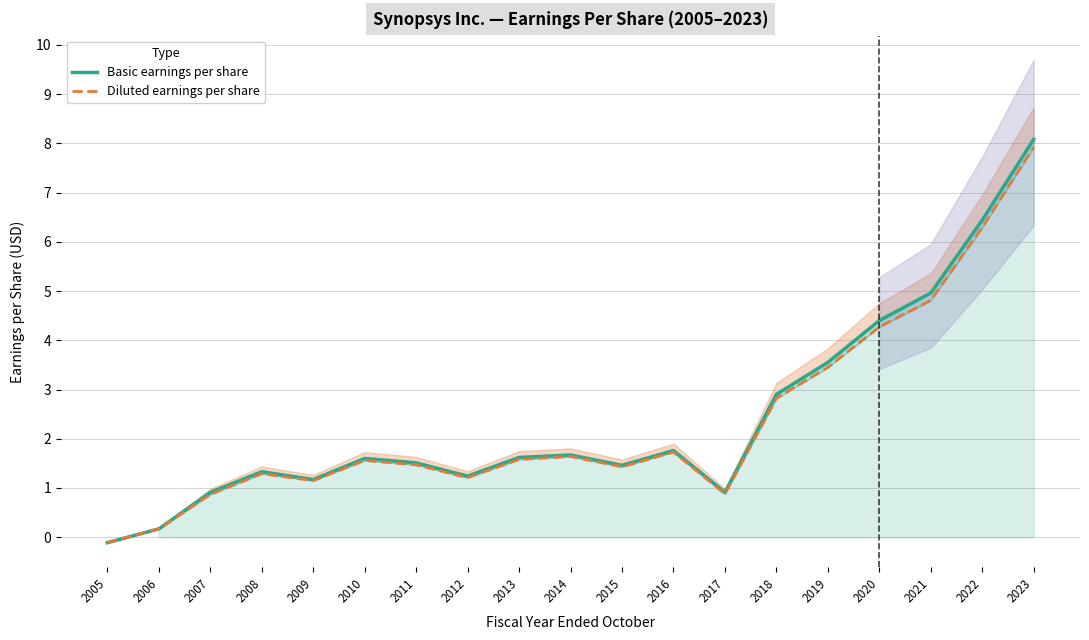

List the labels in order of Diluted earnings per share value, largest first.

2023, 2022, 2021, 2020, 2019, 2018, 2016, 2014, 2013, 2010, 2011, 2015, 2008, 2012, 2009, 2017, 2007, 2006, 2005